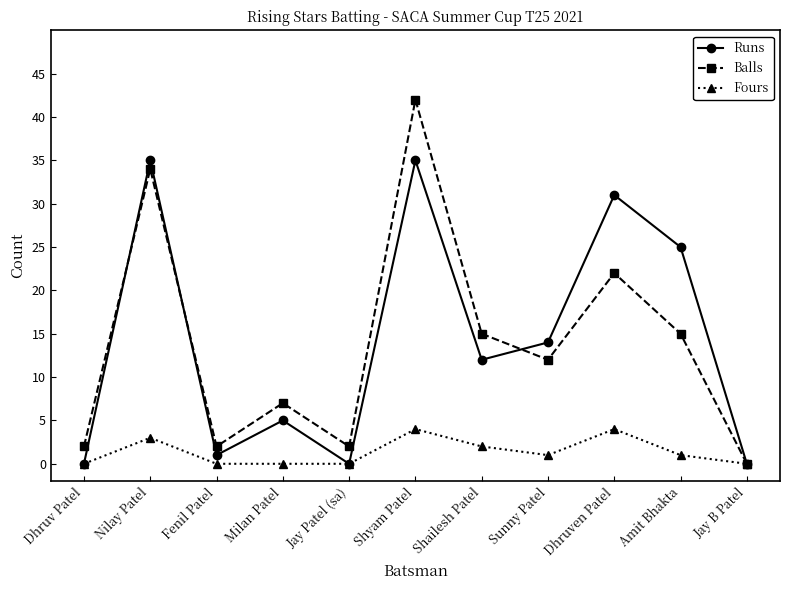

What is the value of the Balls point at the 10th from the left?

15